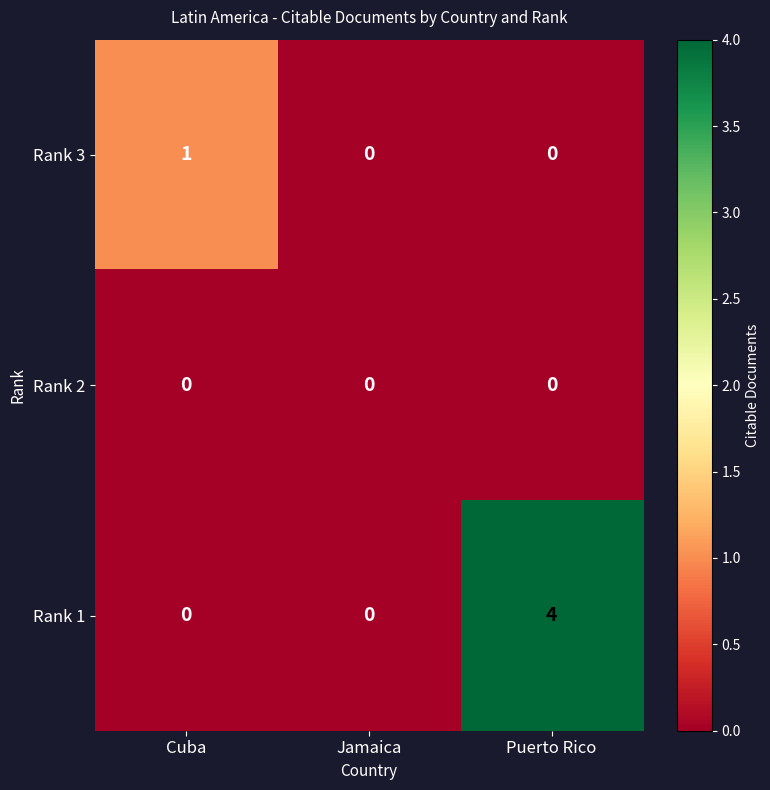

The Rank 3 series shows 0 at Cuba. True or false?

False